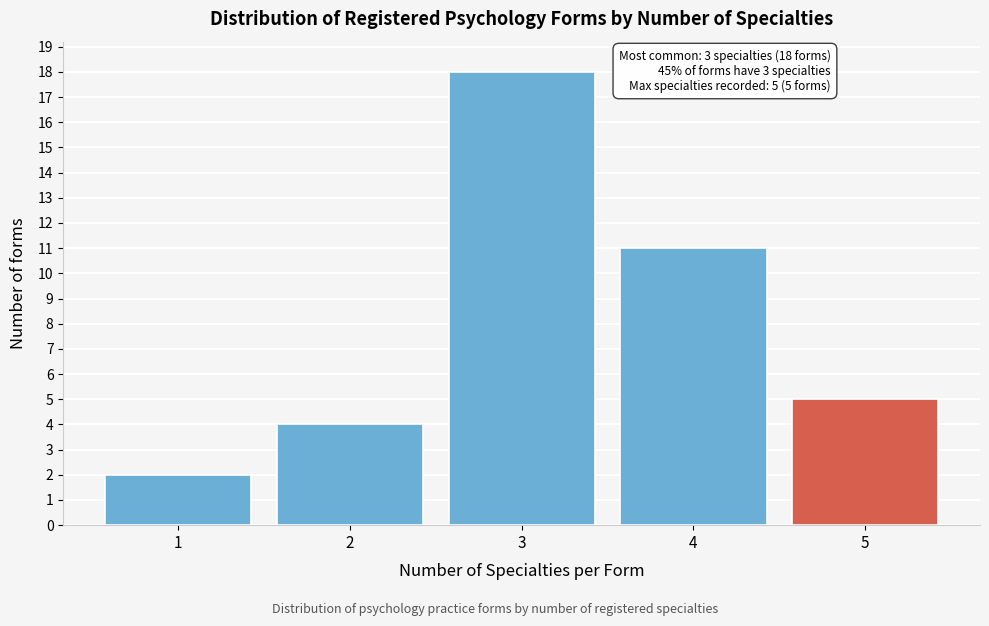

Reading left to right, what are all the values shown in this chart?

1=2	2=4	3=18	4=11	5=5